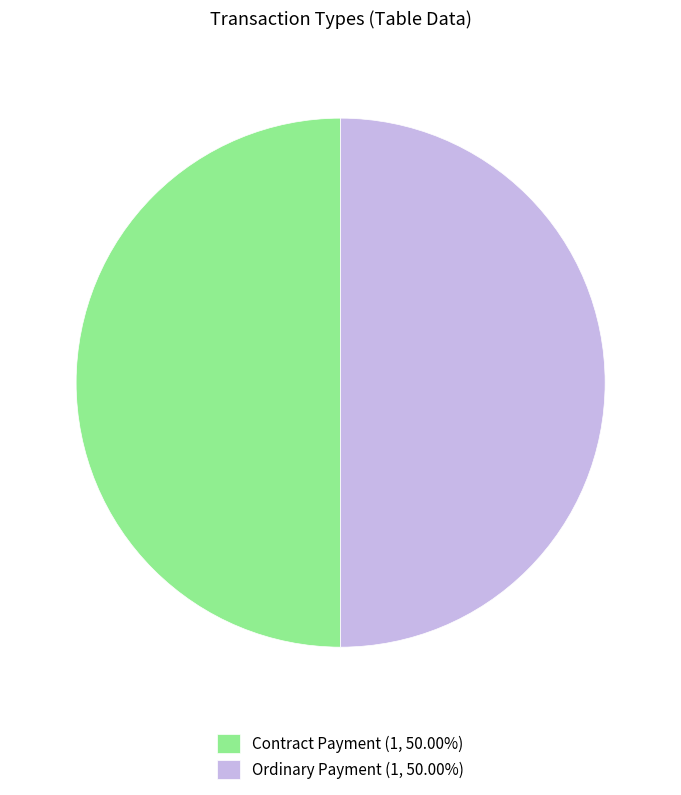

Combined, do Ordinary Payment and Contract Payment account for over 50%?

Yes